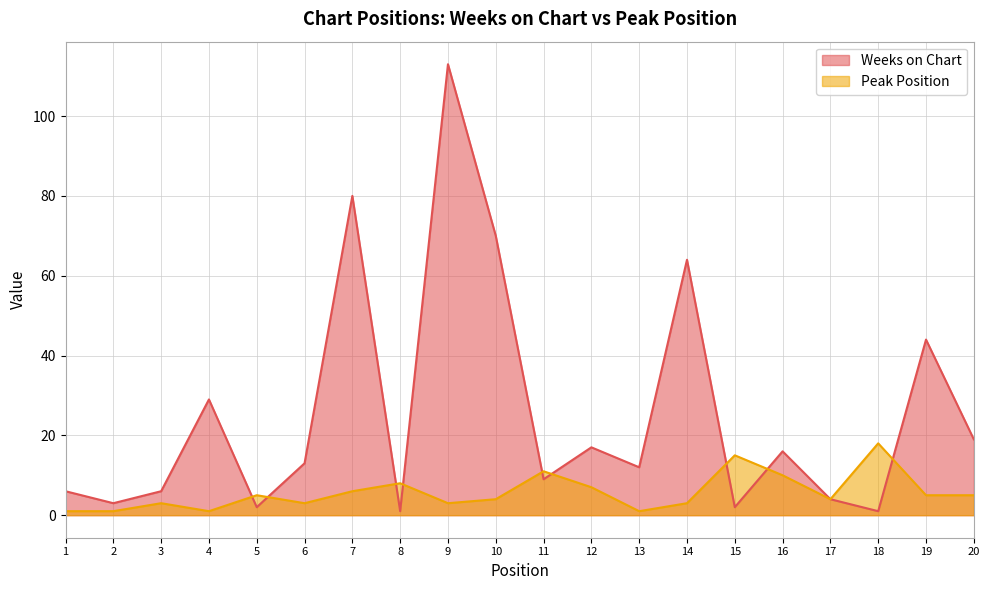

Reading left to right, extract all data points from this chart.

Weeks on Chart: 6	3	6	29	2	13	80	1	113	70	9	17	12	64	2	16	4	1	44	19
Peak Position: 1	1	3	1	5	3	6	8	3	4	11	7	1	3	15	10	4	18	5	5